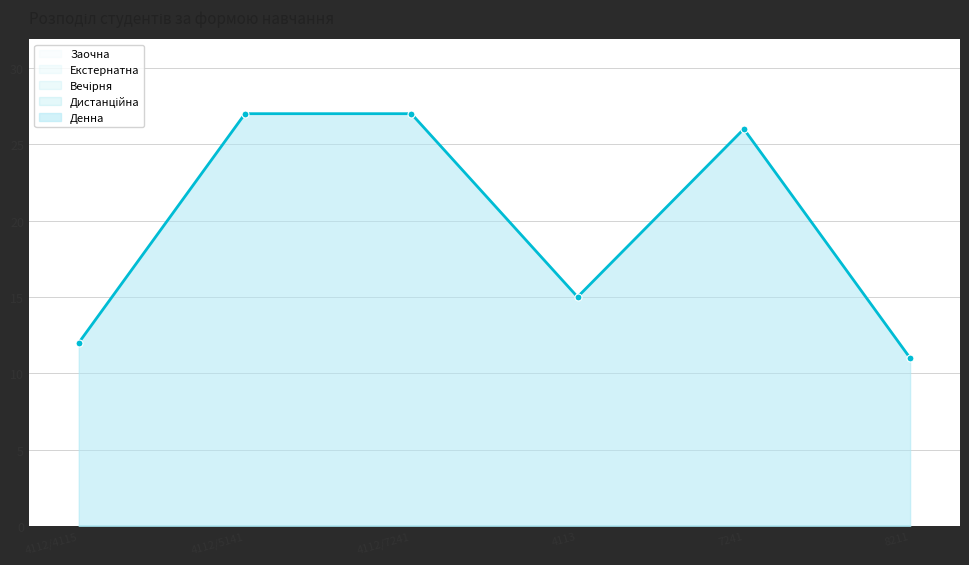

Where is Заочна nearest to the value 0?

4112/4115